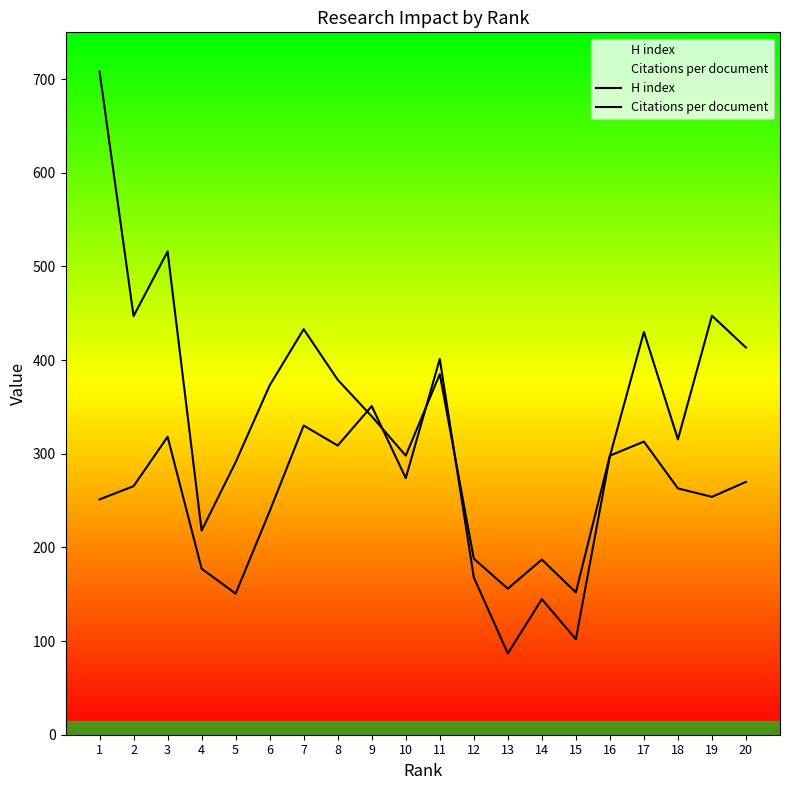

True or false: H index has a value of 156.0 at 13.

True